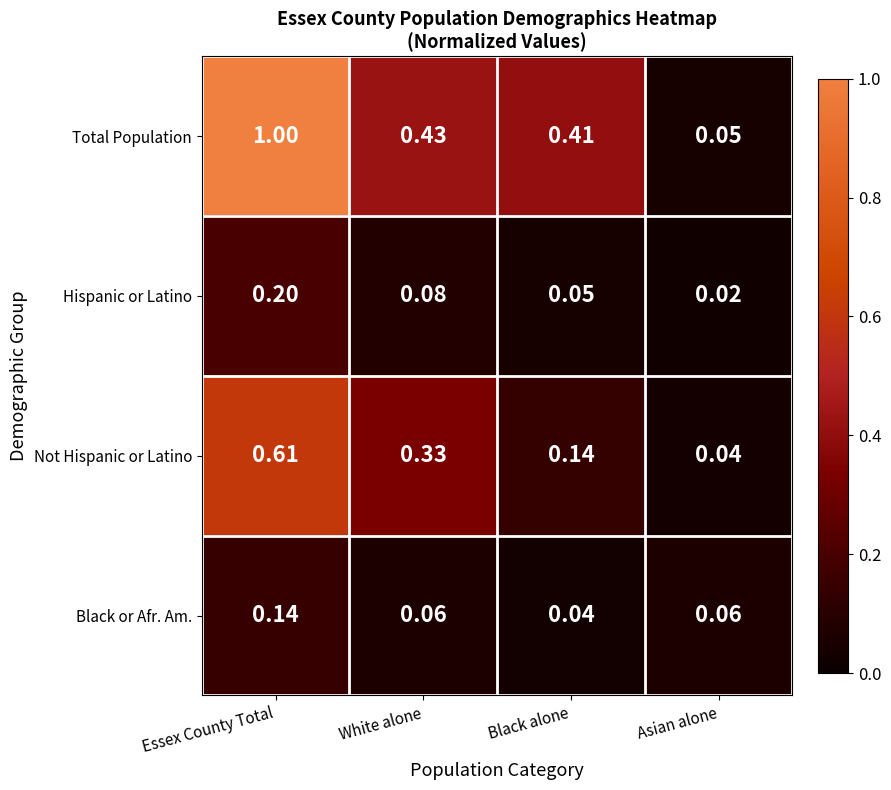

Where is Black or Afr. Am. nearest to the value 0?

Black alone